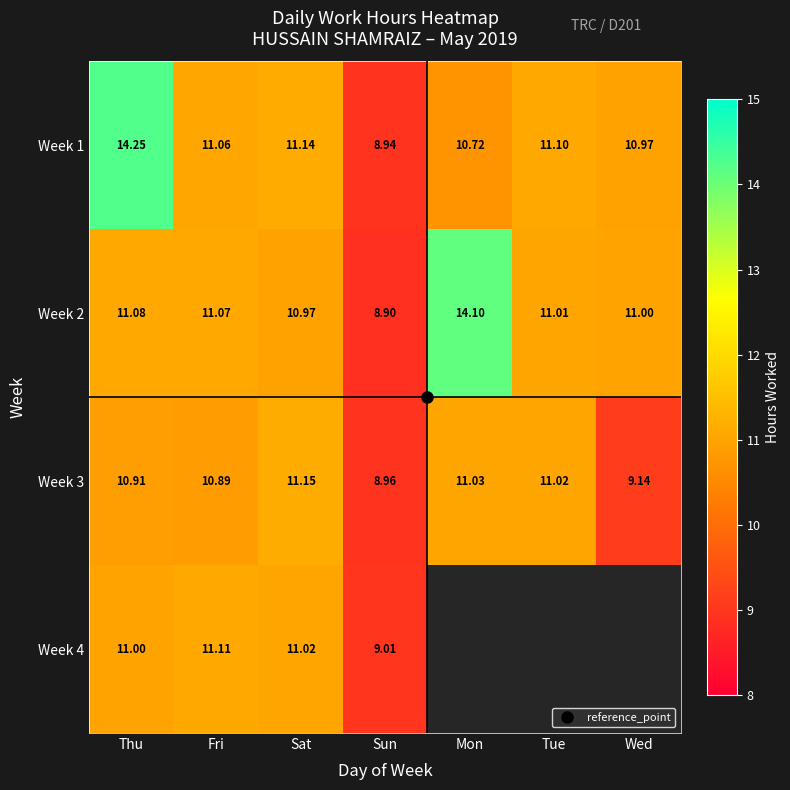

At which category is the sum across all series the highest?

Thu